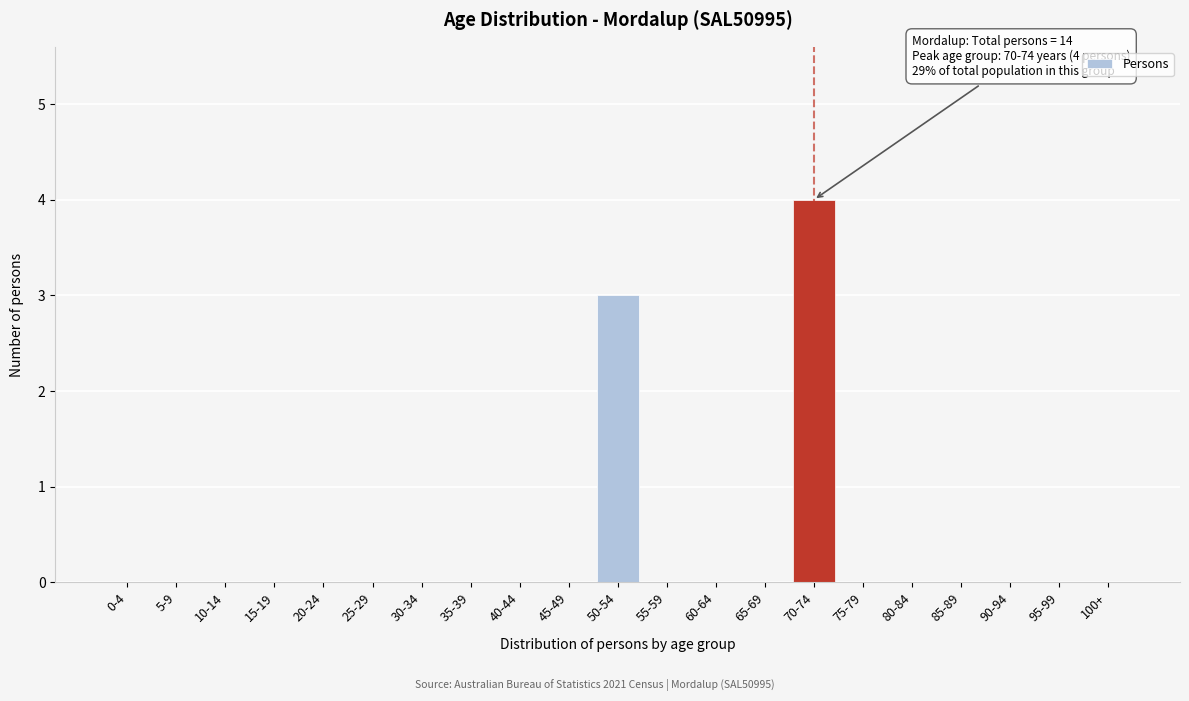

Reading left to right, what are all the values shown in this chart?

0-4=0	5-9=0	10-14=0	15-19=0	20-24=0	25-29=0	30-34=0	35-39=0	40-44=0	45-49=0	50-54=3	55-59=0	60-64=0	65-69=0	70-74=4	75-79=0	80-84=0	85-89=0	90-94=0	95-99=0	100+=0